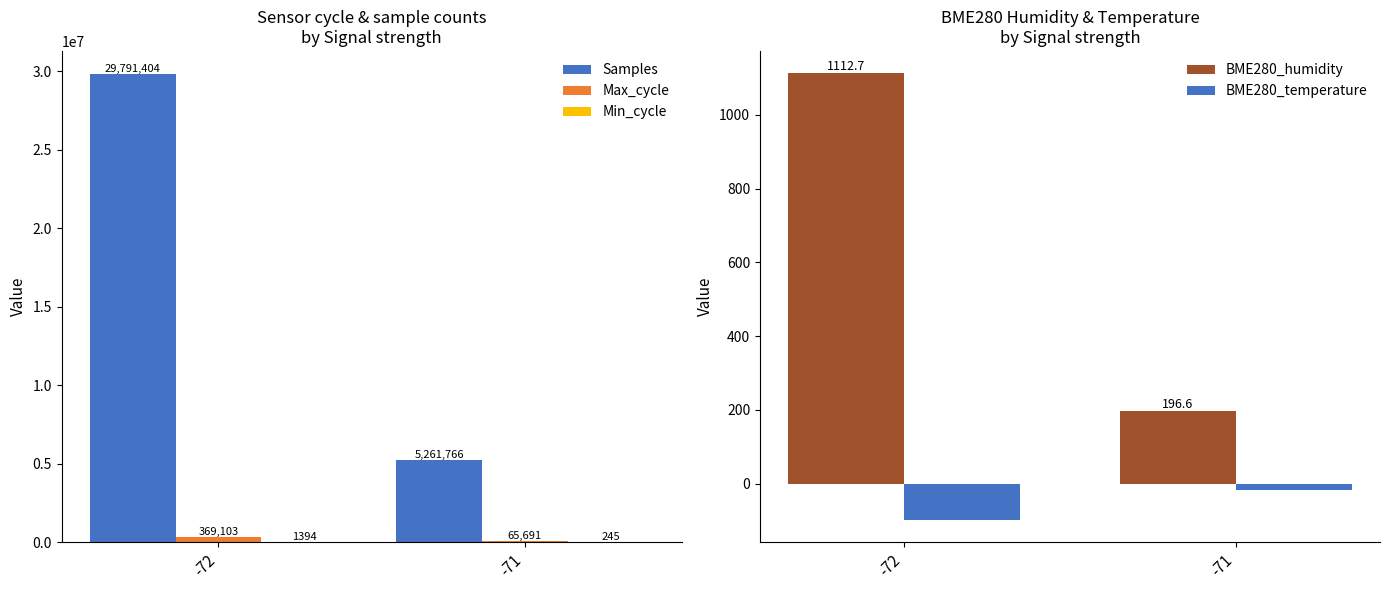

Rank the series by their maximum value, from lowest to highest.

BME280_temperature, BME280_humidity, Min_cycle, Max_cycle, Samples